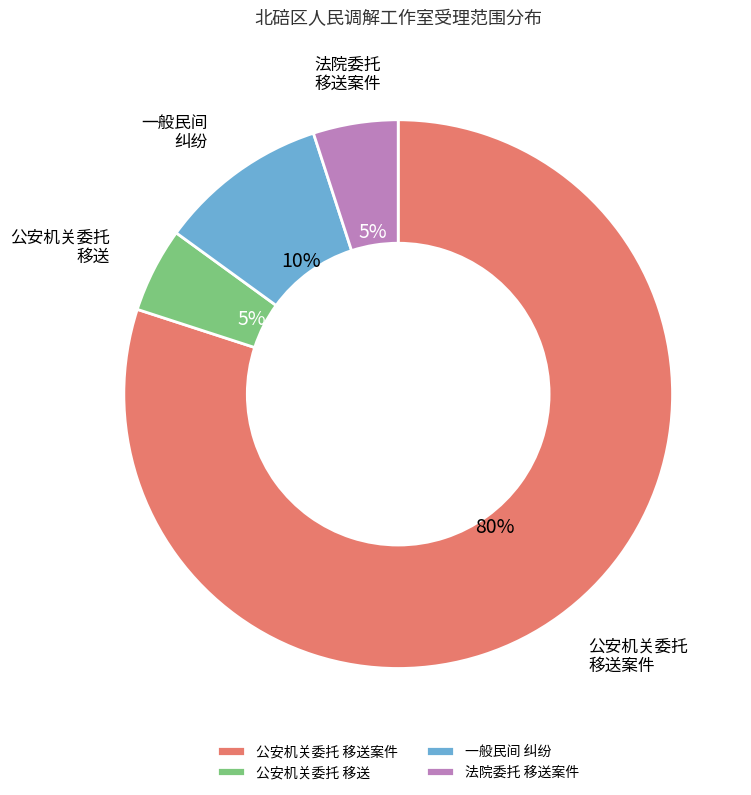

Combined, do 公安机关委托 移送案件 and 一般民间 纠纷 account for over 50%?

Yes